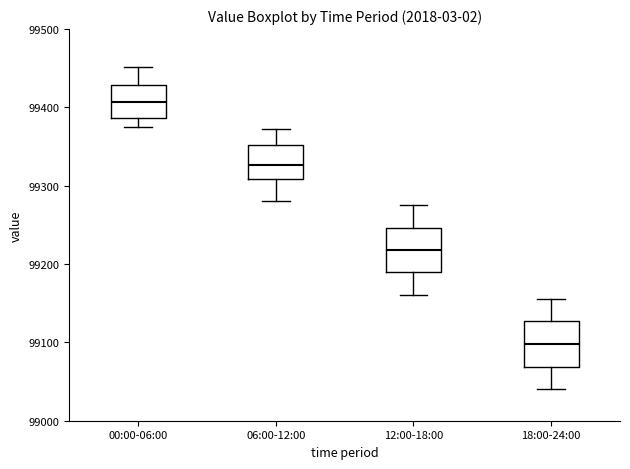

Where is the lower edge of the box for 06:00-12:00 on the y-axis? The values are not printed on the chart, so give them approximately, as read against the axis.

99310